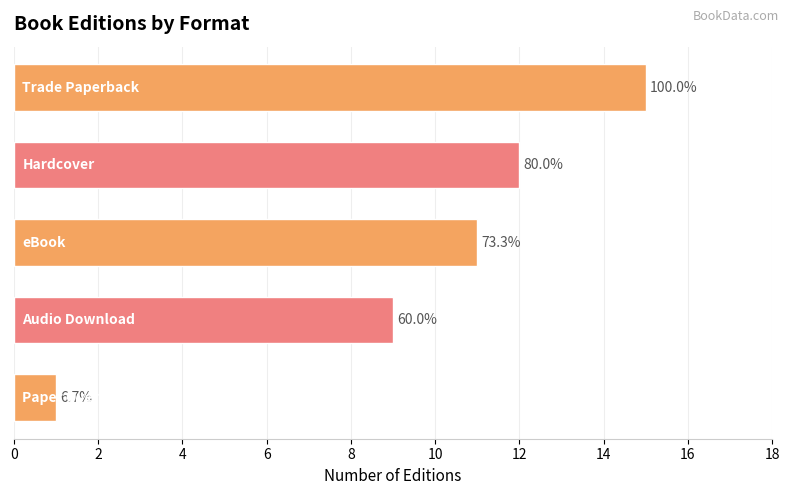

How many bars are there in total?

5